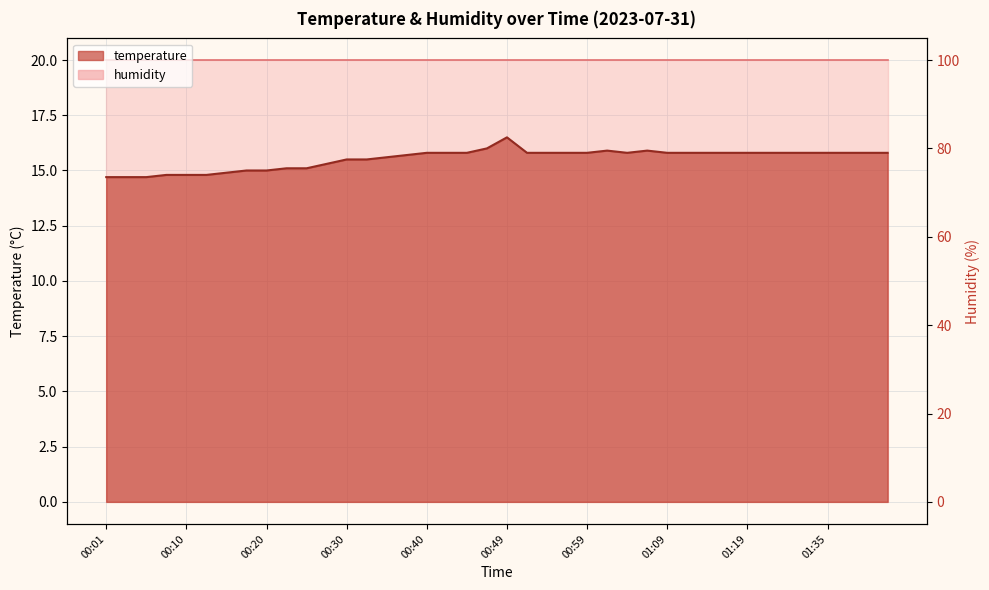

The chart shows a value of 15.8 at 01:04. True or false?

True